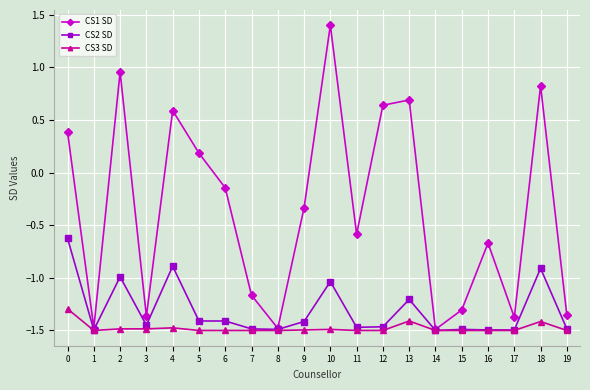

Which category has the highest value in the CS1 SD series?

10